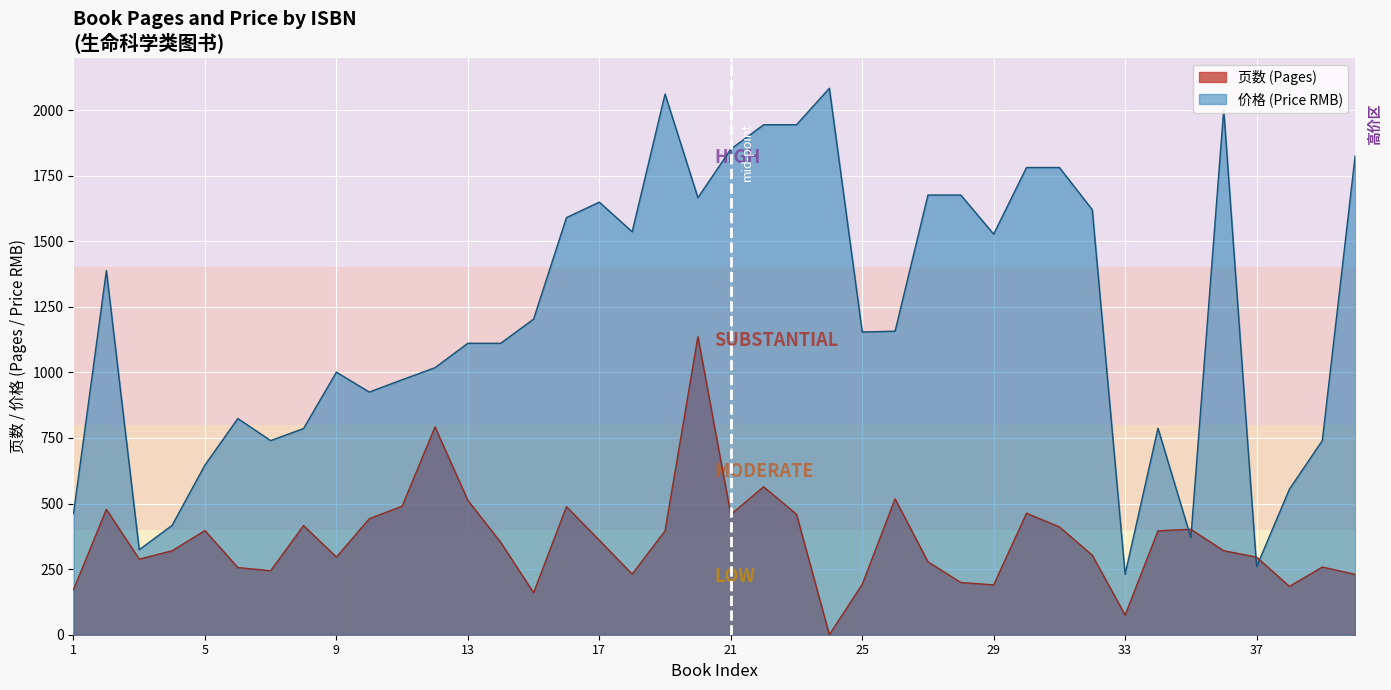

Which has a higher value, 9781493991327 or 9781108499859?

9781108499859